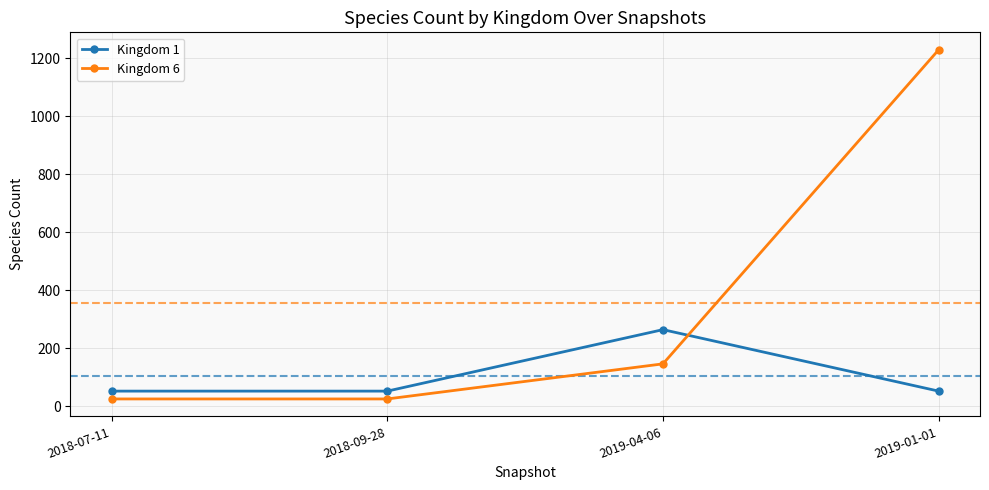

What are all the series names shown in the legend?

Kingdom 1, Kingdom 6